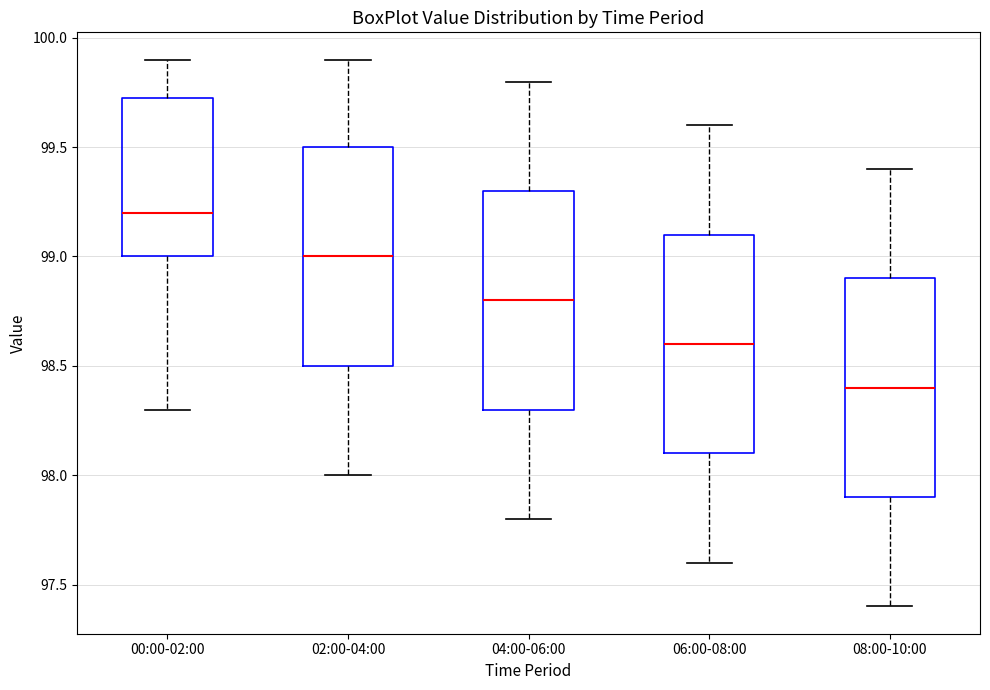

Where does the median line of the box for 00:00-02:00 sit on the y-axis? The values are not printed on the chart, so give them approximately, as read against the axis.

99.20